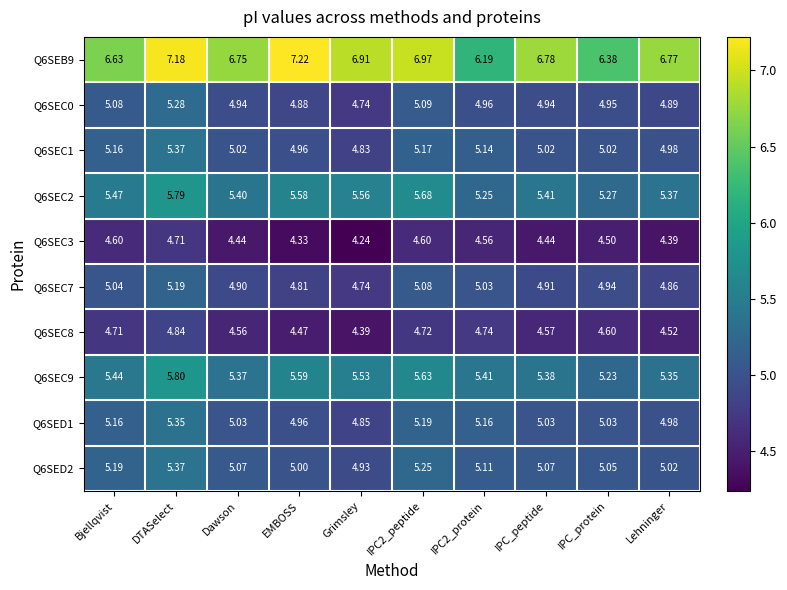

At which category does the chart reach its peak across all series?

EMBOSS